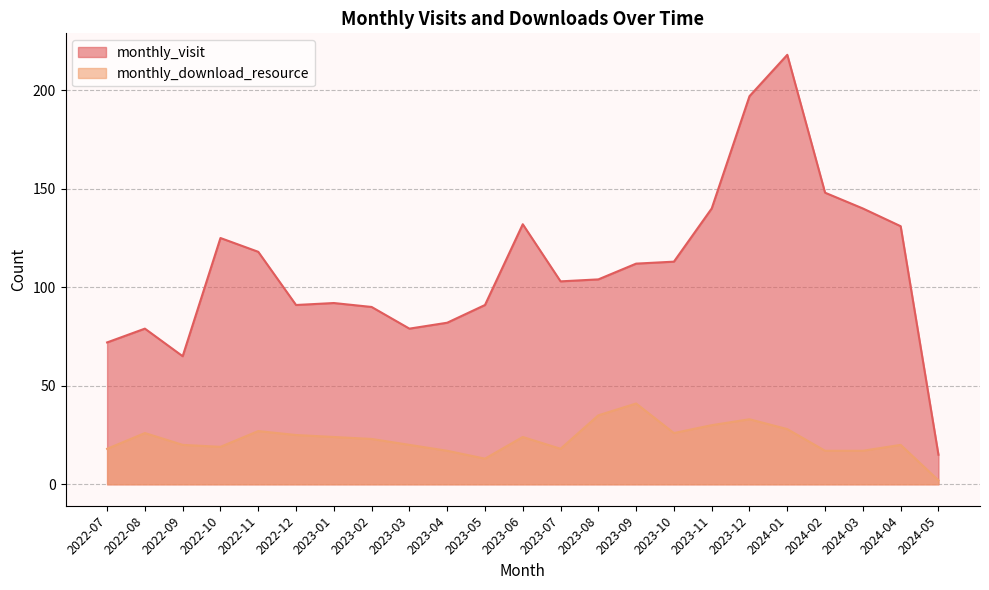

Rank the series at 2023-10 from highest to lowest value.

monthly_visit, monthly_download_resource